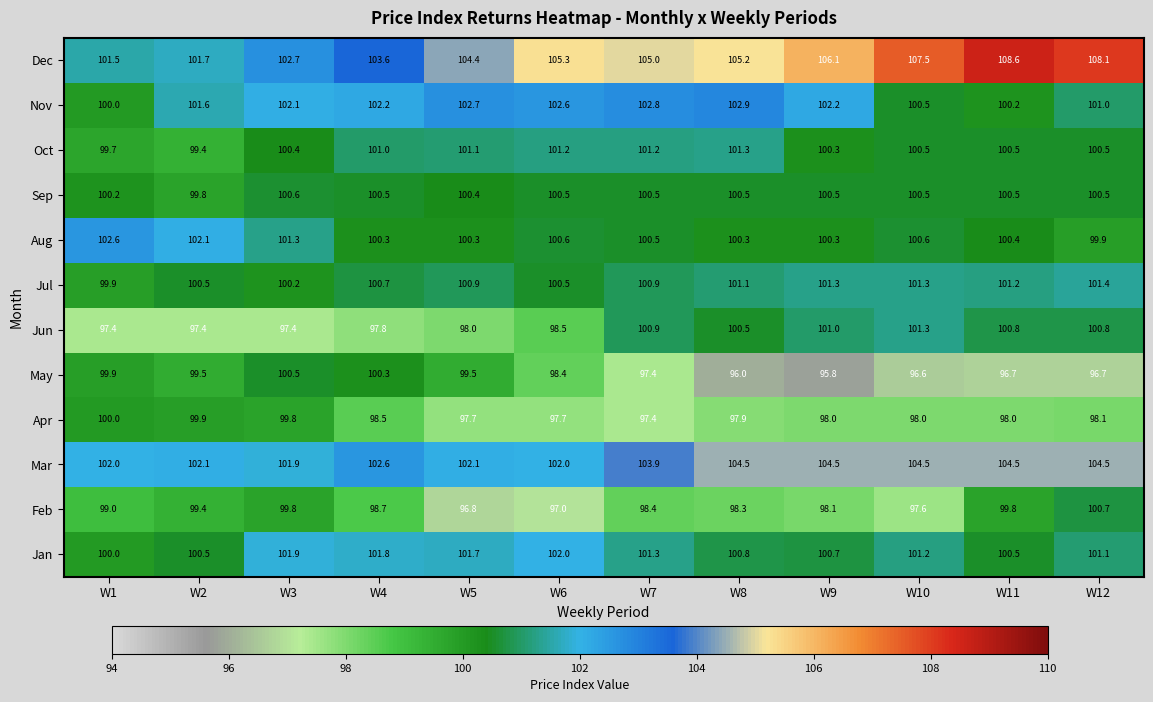

True or false: May has a value of 48.3 at W6.

False